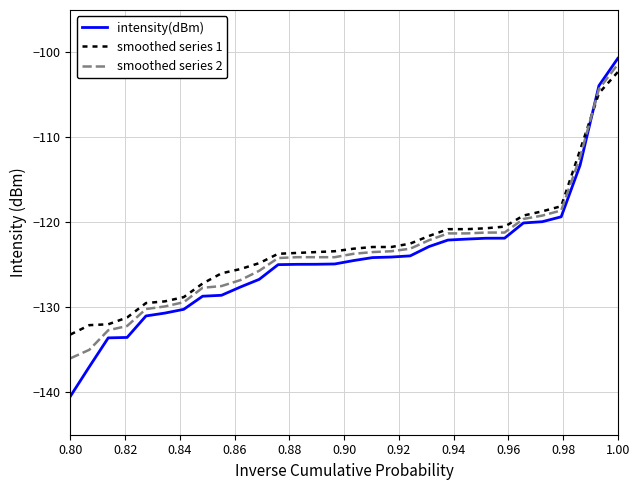

What is the difference between the maximum and minimum values in the smoothed series 2 series?

34.6